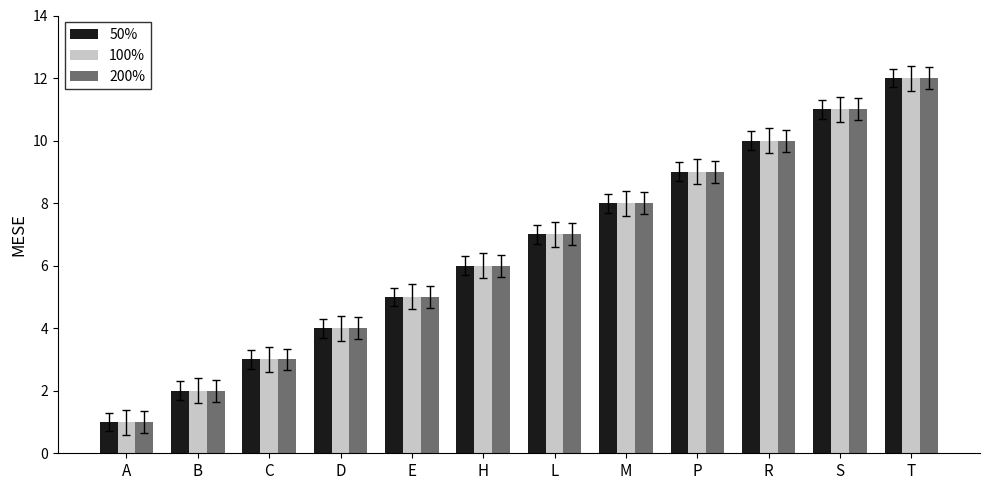

What is the total value across all series at R?

30